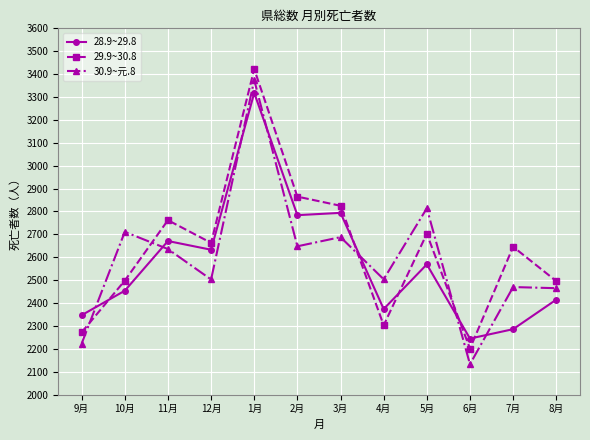

How many intersections are there between 28.9~29.8 and 29.9~30.8?

5